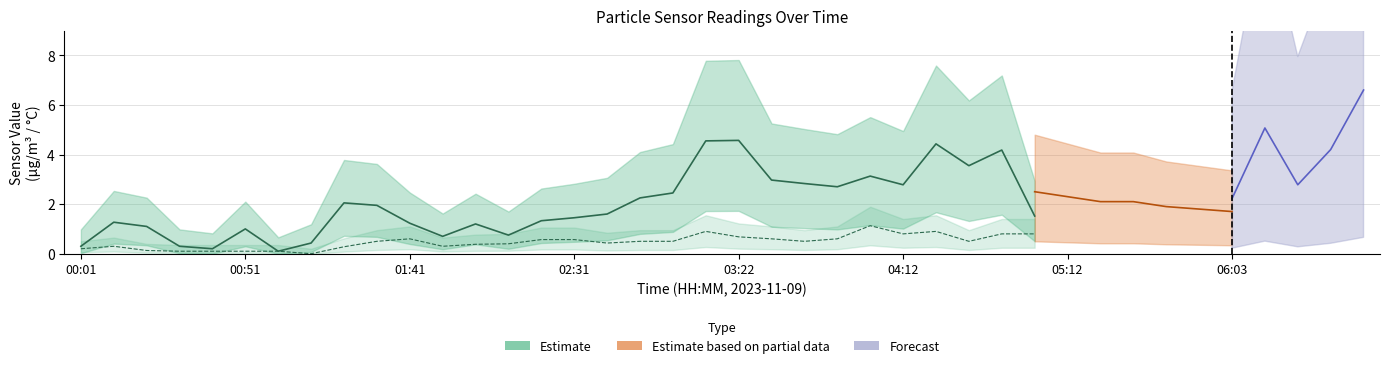

What is the maximum value shown in the chart?

6.6